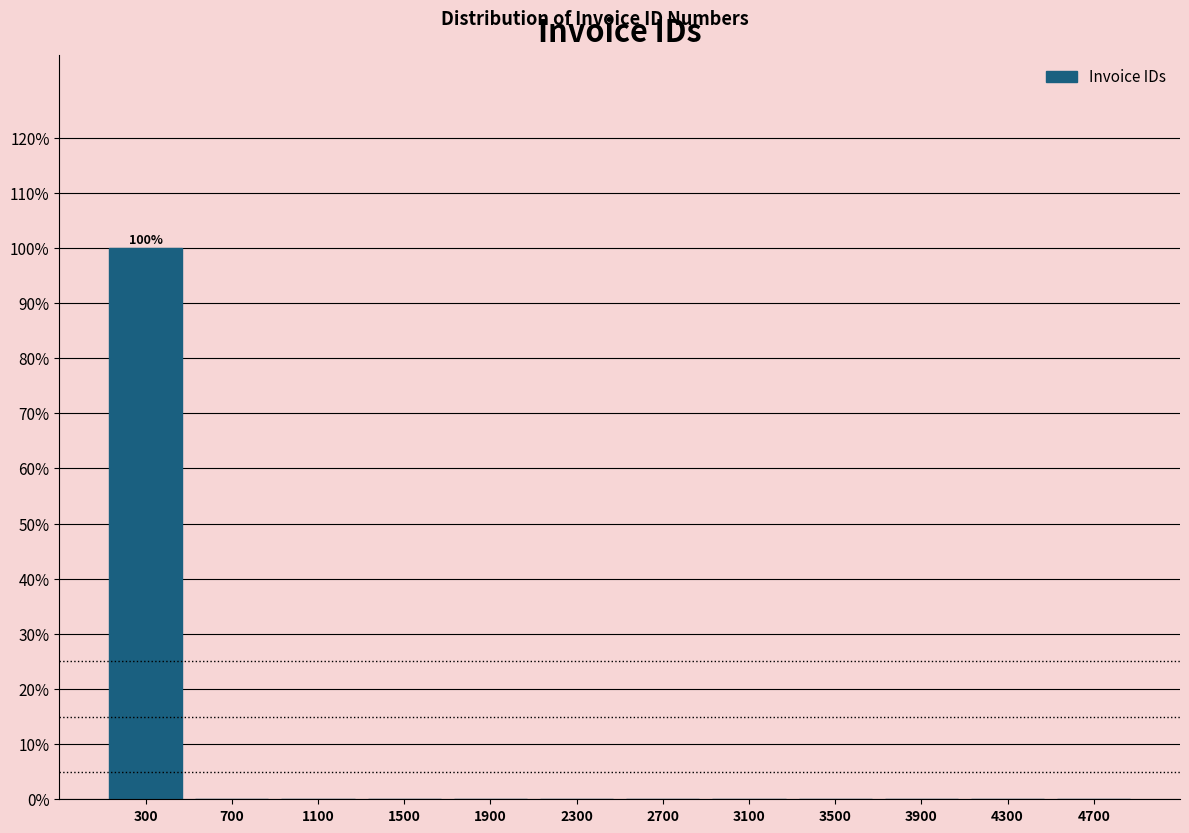

Over which range of the x-axis is the bar tallest?

100 to 500